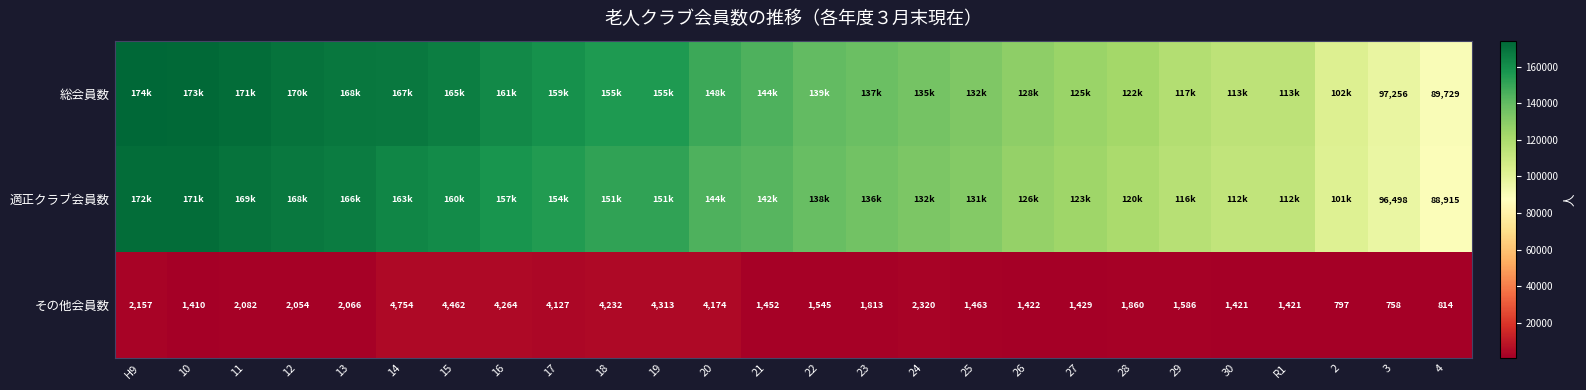

What is the minimum value for その他会員数?

758